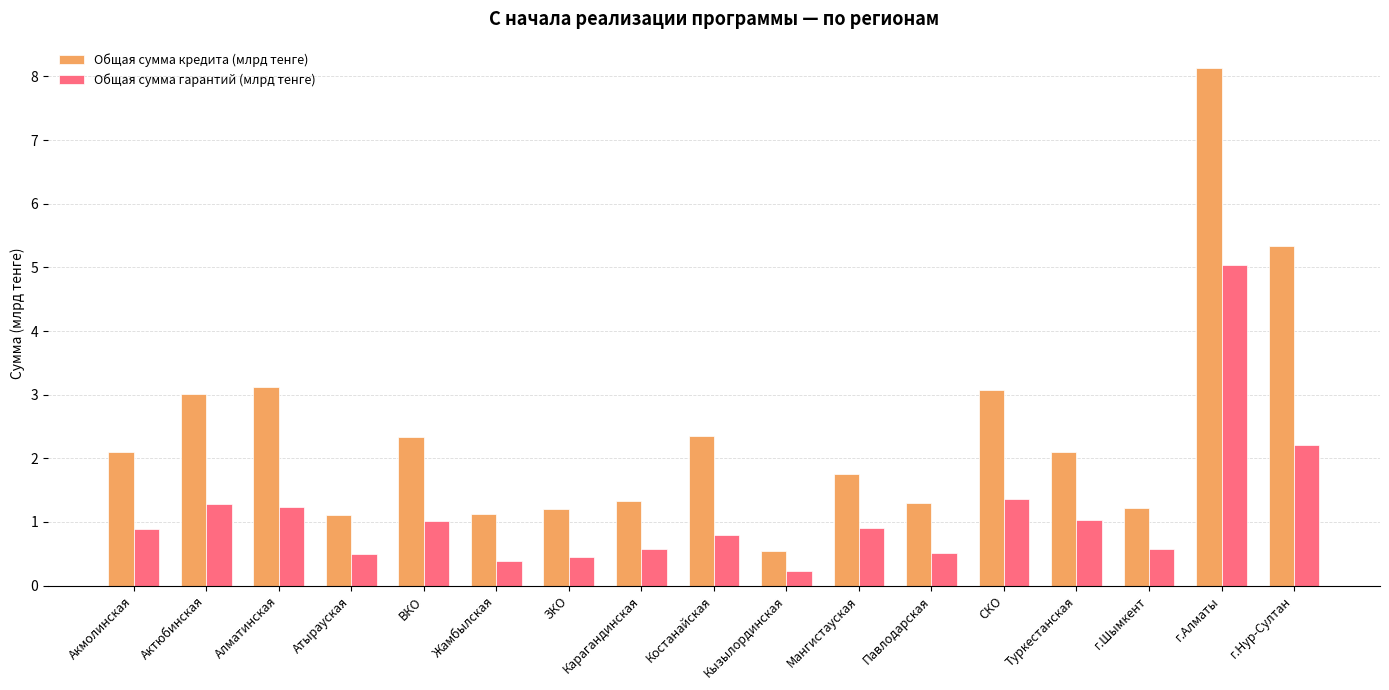

At how many categories does at least one series exceed 2?

9